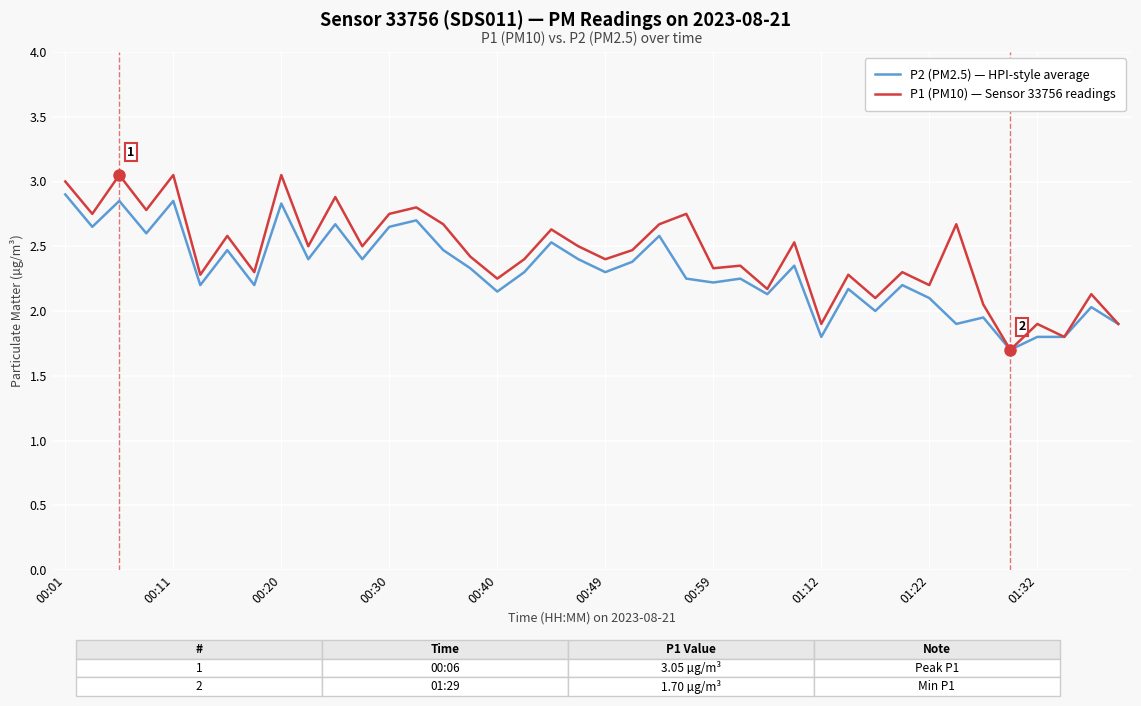

Which series has the largest range (max minus min)?

P1 (PM10) — Sensor 33756 readings